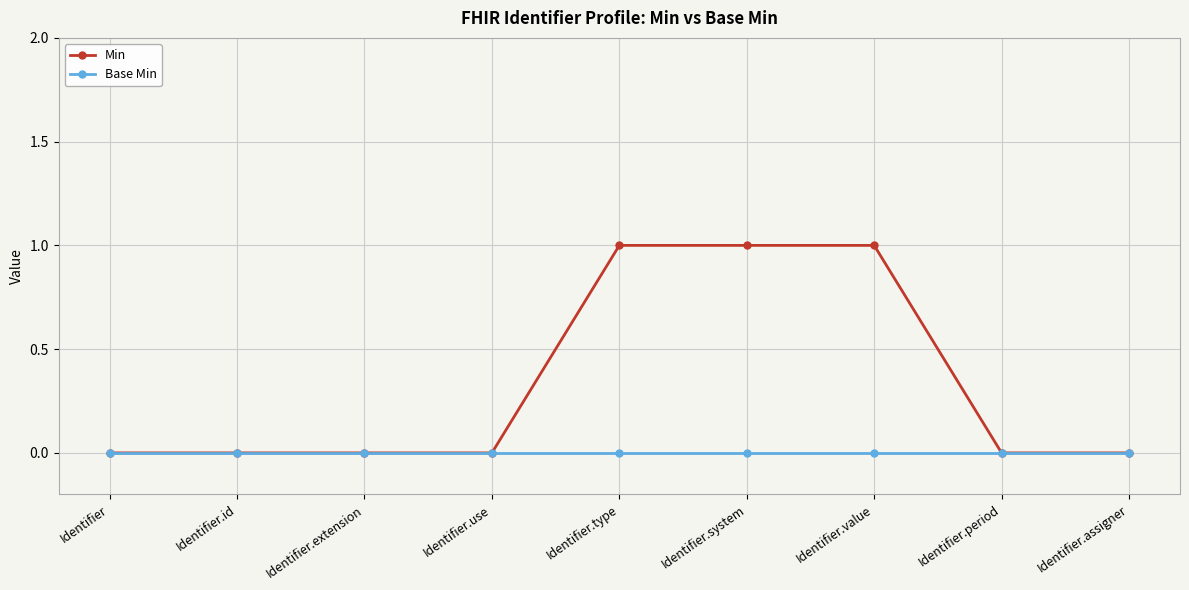

True or false: Min has a value of 0 at Identifier.

True